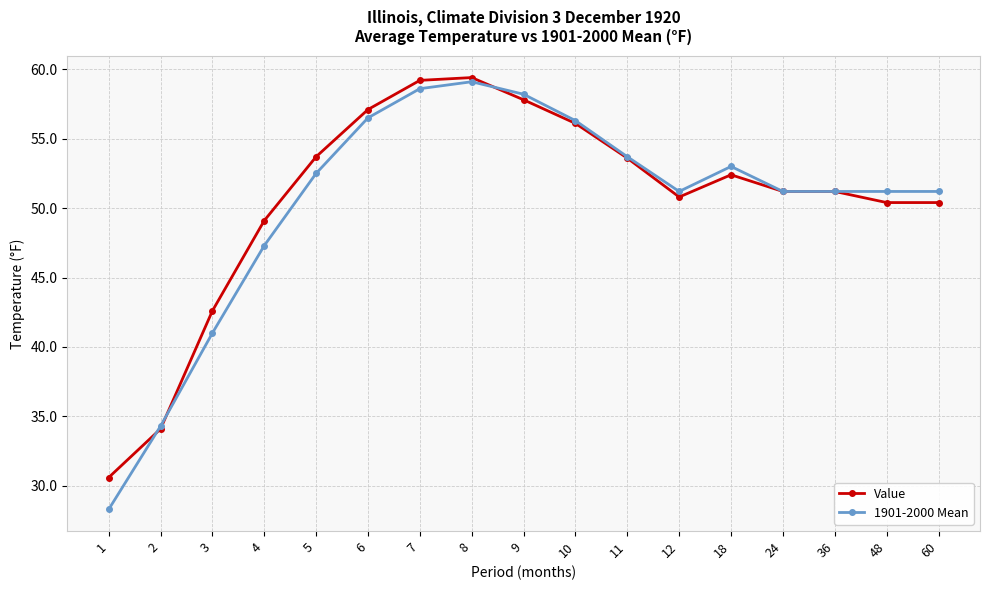

The value of 1901-2000 Mean at 11 is 53.7. True or false?

True